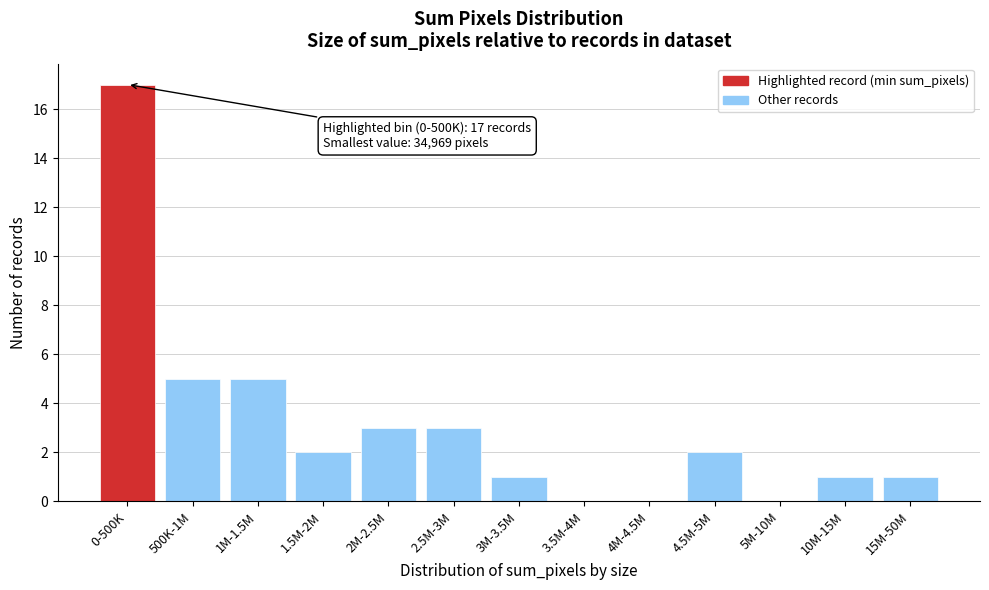

Reading left to right, list all the values displayed in this chart.

0-500K=17	500K-1M=5	1M-1.5M=5	1.5M-2M=2	2M-2.5M=3	2.5M-3M=3	3M-3.5M=1	3.5M-4M=0	4M-4.5M=0	4.5M-5M=2	5M-10M=0	10M-15M=1	15M-50M=1